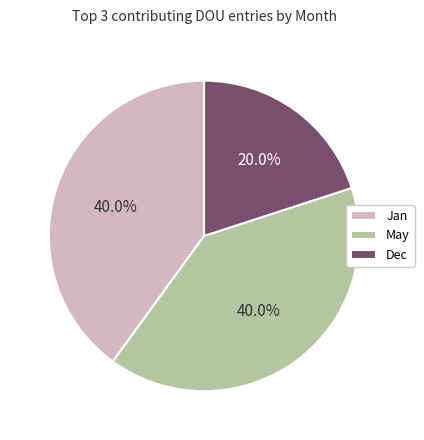

True or false: Dec accounts for 33% of the total.

False